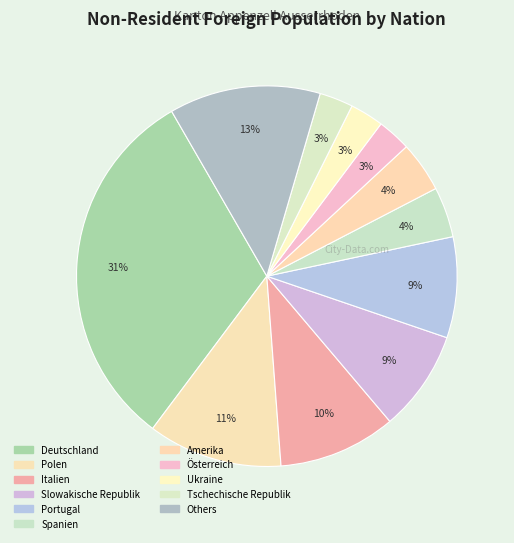

Count the number of slices in the pie.

11